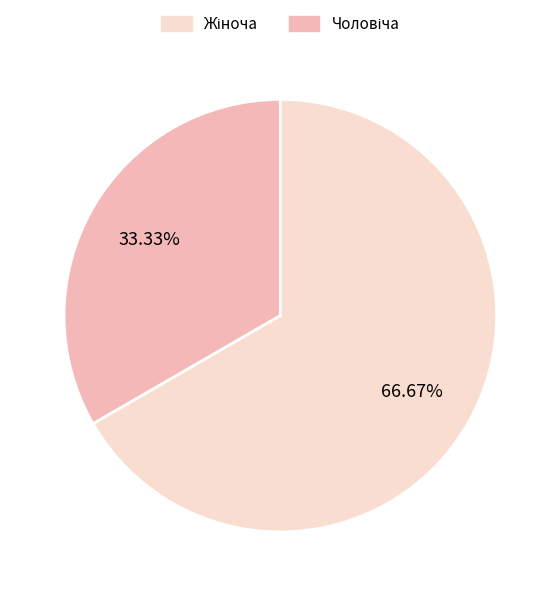

Is there a majority slice in this chart?

Yes